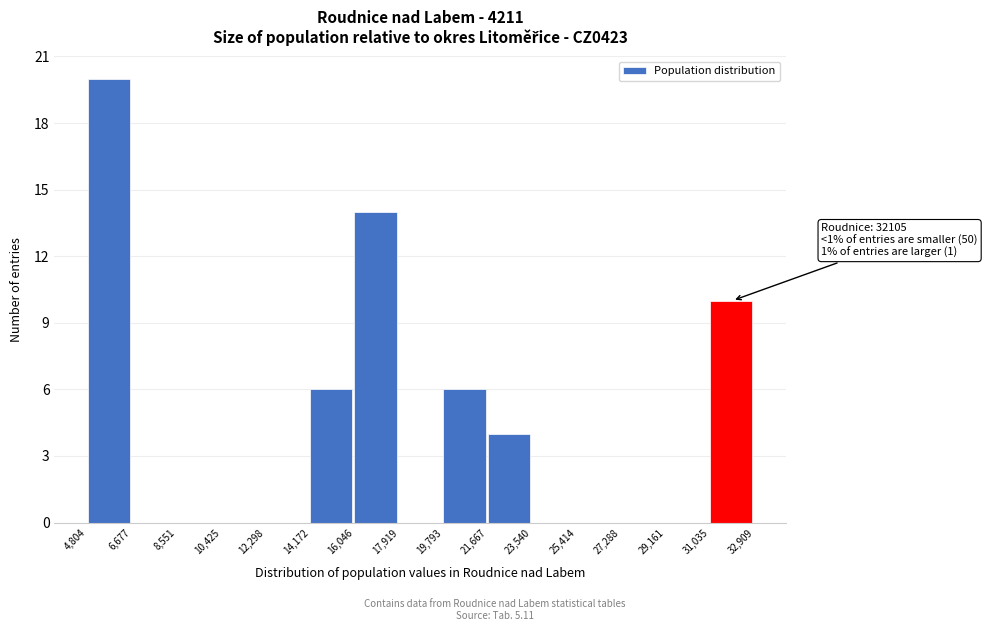

Which range on the x-axis has the tallest bar?

4,804 to 6,677